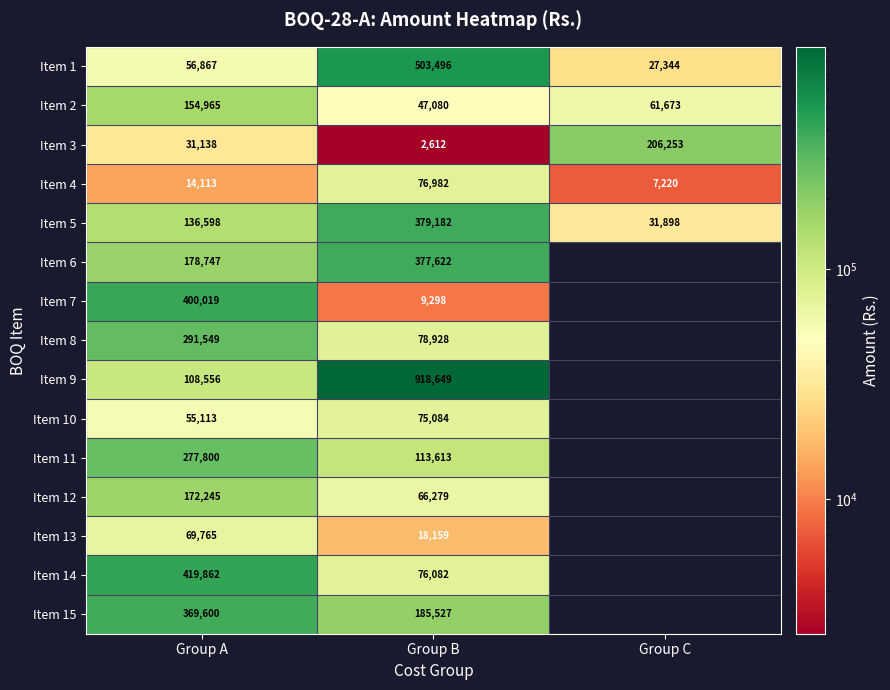

Read the Item 1 value at Group B.

503496